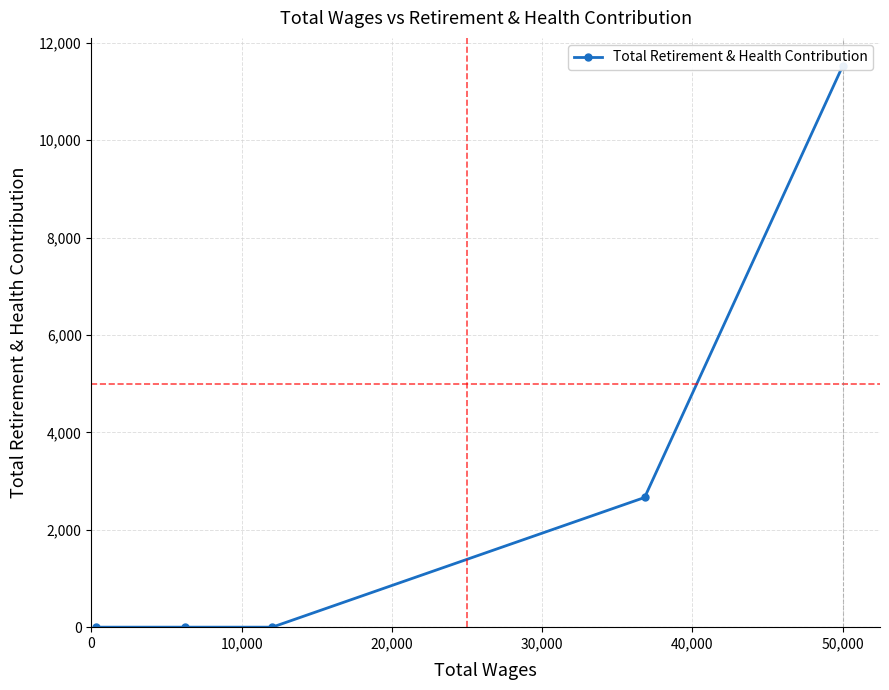

The chart shows a value of 18650 at 0. True or false?

False